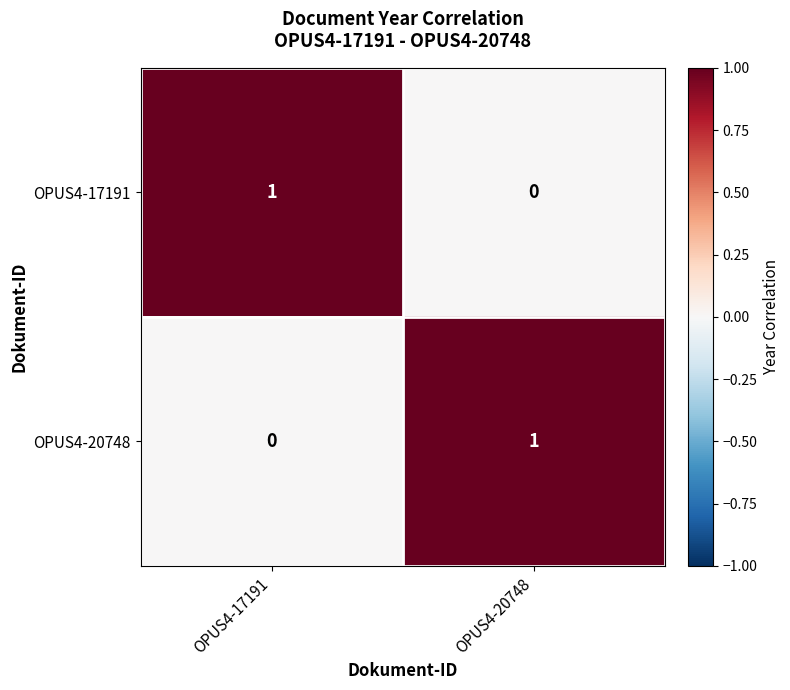

List the labels in order of OPUS4-20748 value, smallest first.

OPUS4-17191, OPUS4-20748